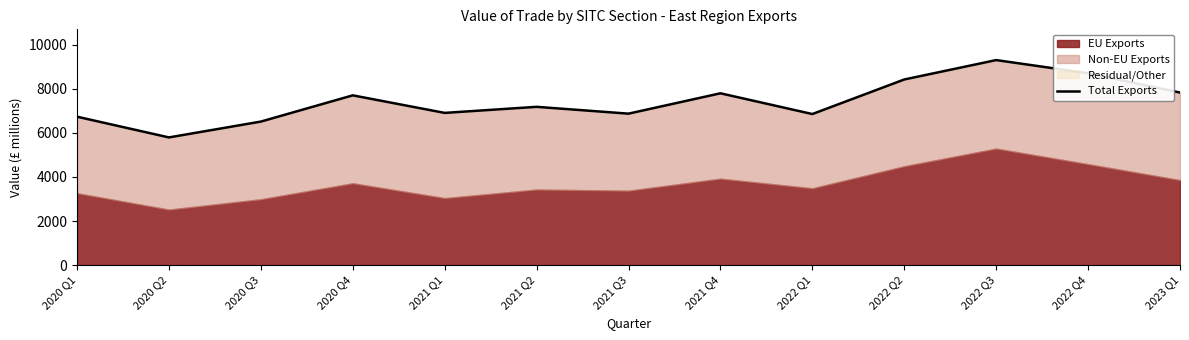

What is the label of the 7th point from the right?

2021 Q3